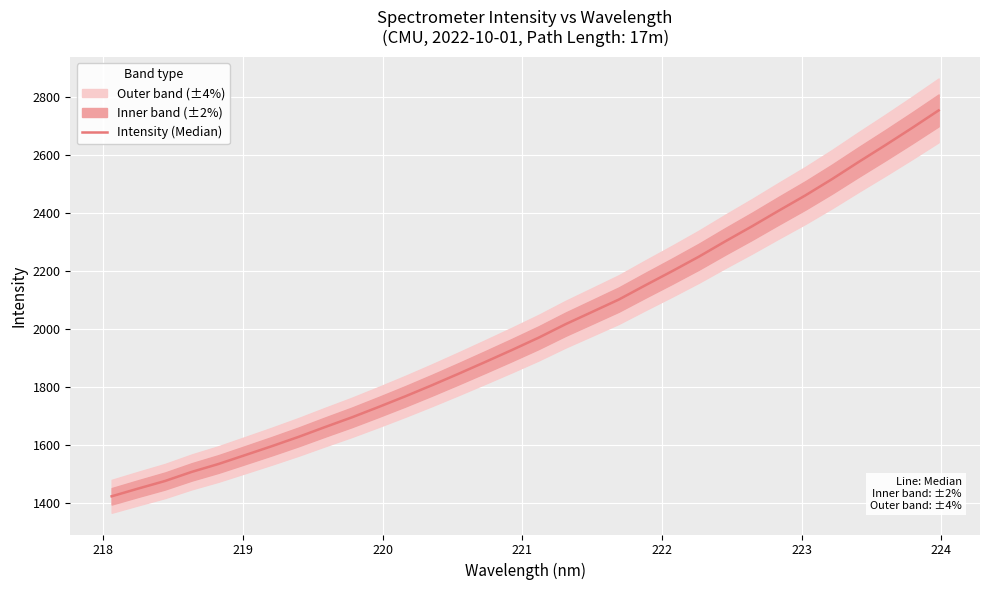

What is the maximum value shown in the chart?

2753.8